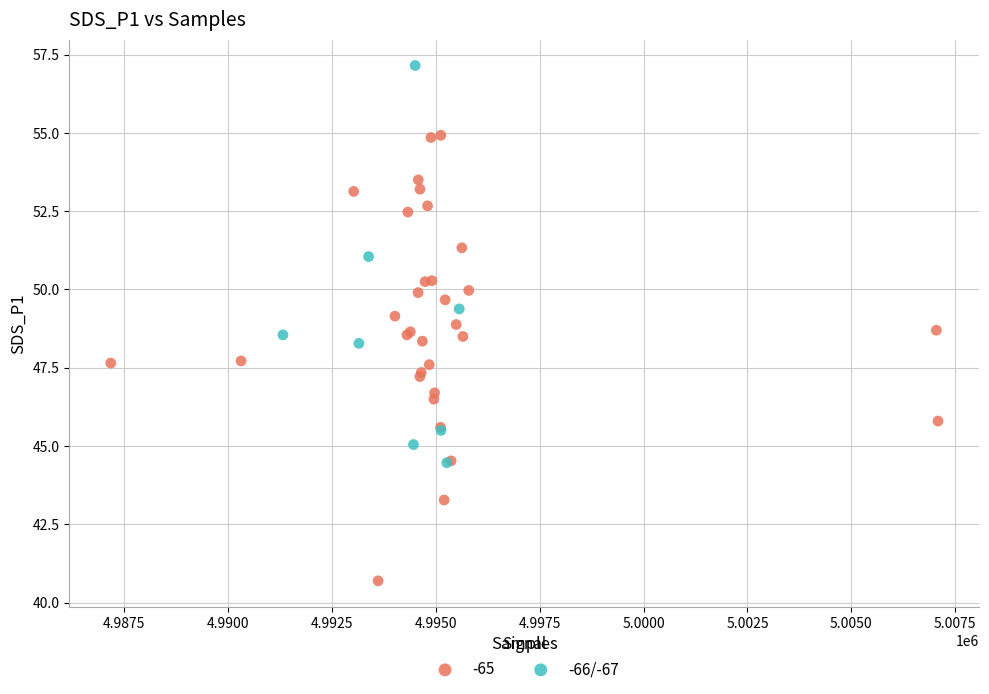

Which series has the widest spread of Y values?

-65